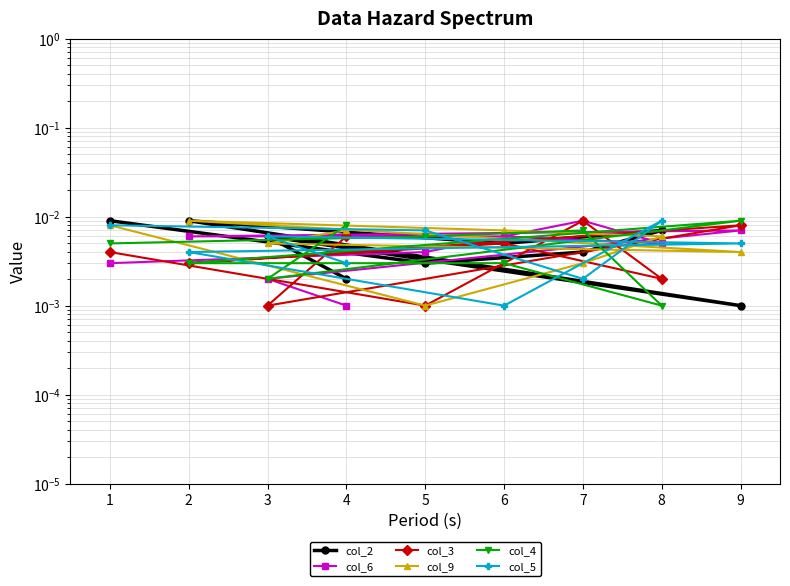

Reading right to left, transcribe all the data shown in this chart.

col_2: 0.0	0.0	0.0	0.0	0.0	0.0	0.0	0.0	0.0
col_6: 0.0	0.0	0.0	0.0	0.0	0.0	0.0	0.0	0.0
col_3: 0.0	0.0	0.0	0.0	0.0	0.0	0.0	0.0	0.0
col_9: 0.0	0.0	0.0	0.0	0.0	0.0	0.0	0.0	0.0
col_4: 0.0	0.0	0.0	0.0	0.0	0.0	0.0	0.0	0.0
col_5: 0.0	0.0	0.0	0.0	0.0	0.0	0.0	0.0	0.0